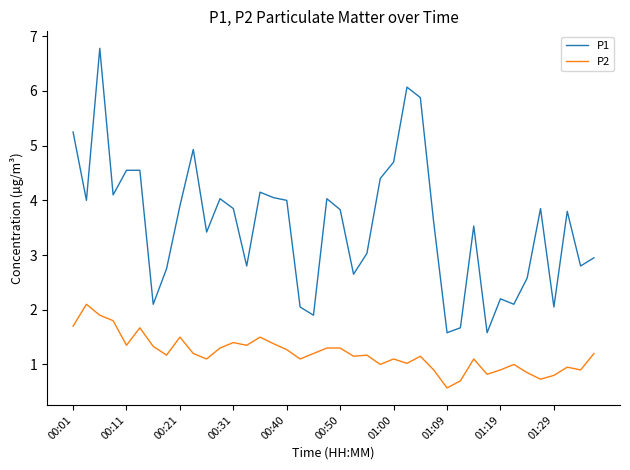

Which series has the largest total across all categories?

P1